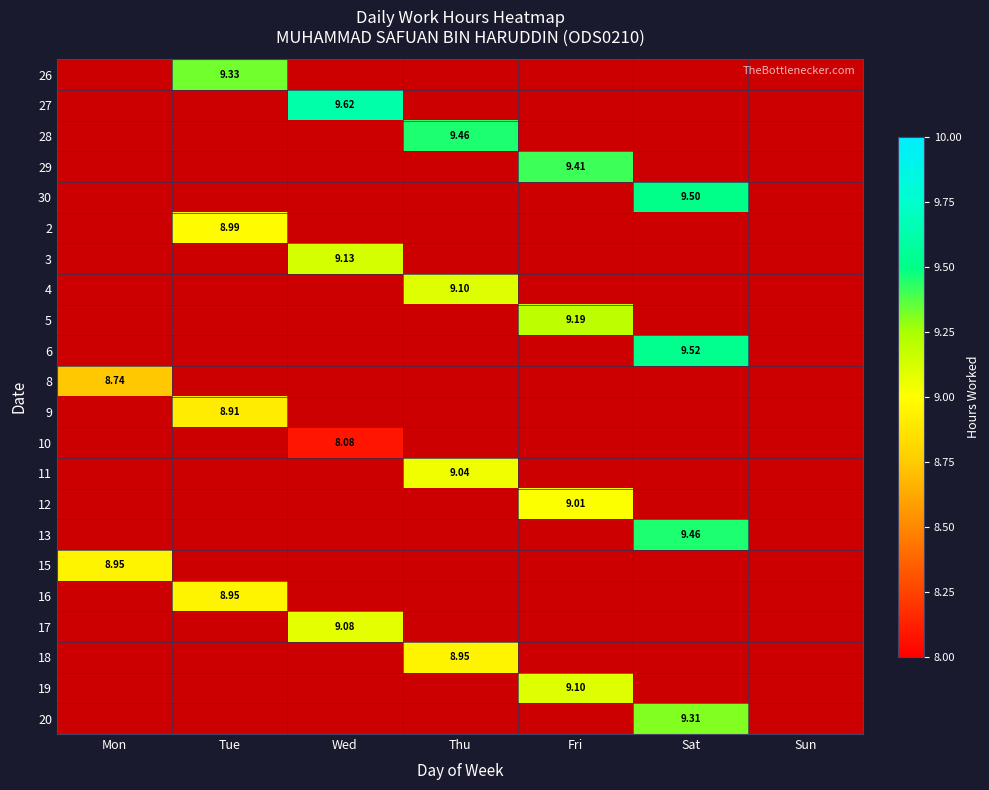

How many positive values does the 12 series have?

1